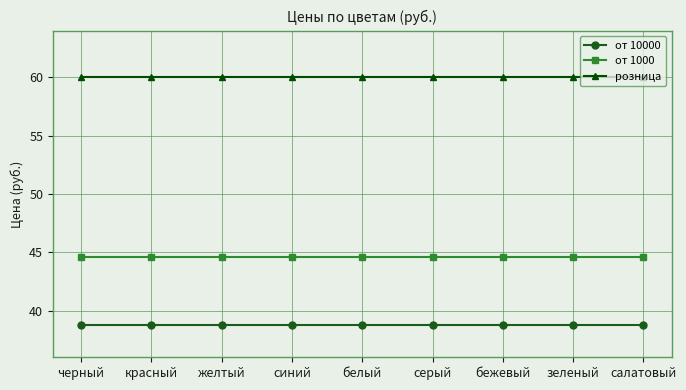

What position from the left is белый?

5